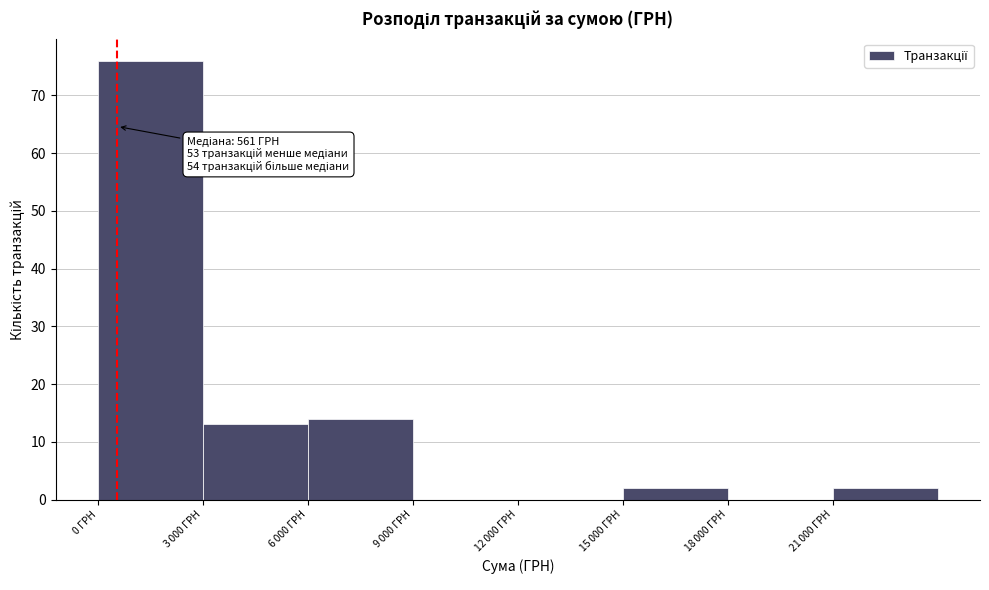

What is the sum of all values?

107